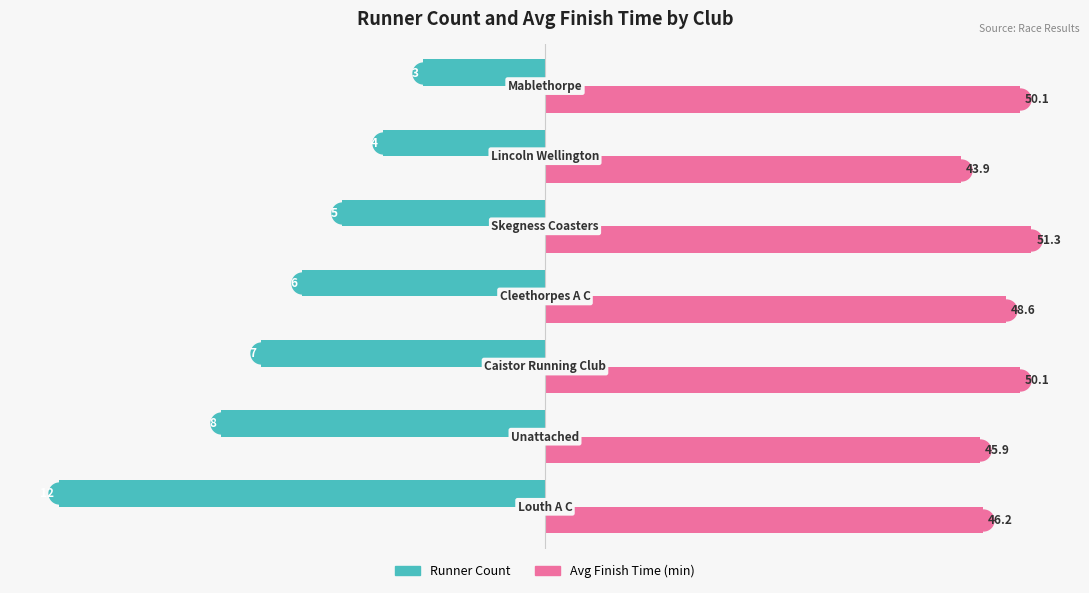

How many groups of bars are there?

7